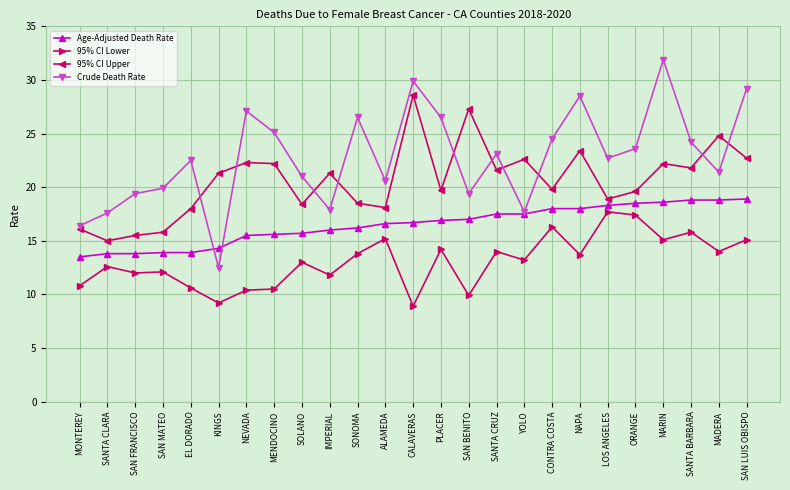

Which series has the largest range (max minus min)?

Crude Death Rate